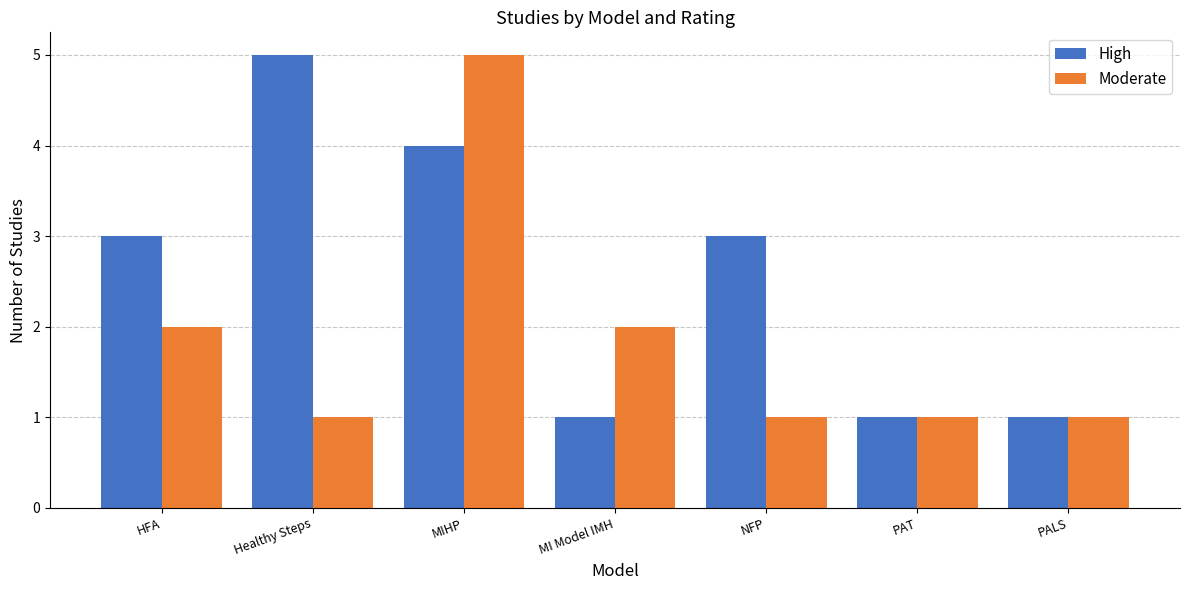

The value of High at Healthy Steps is 5. True or false?

True